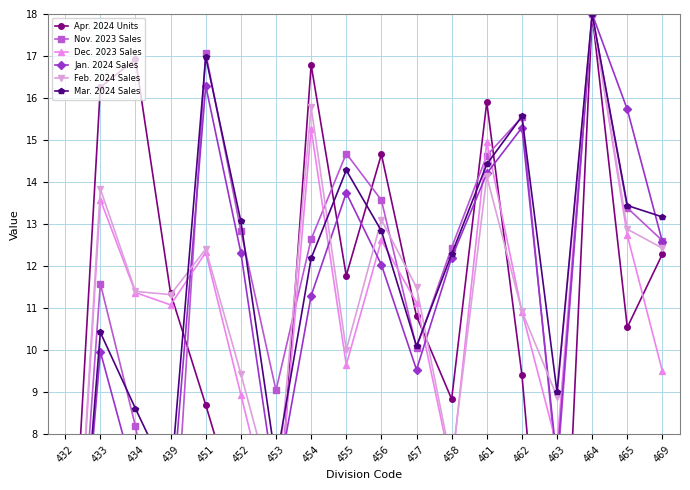

The value of Apr. 2024 Units at 464 is 18.0. True or false?

True